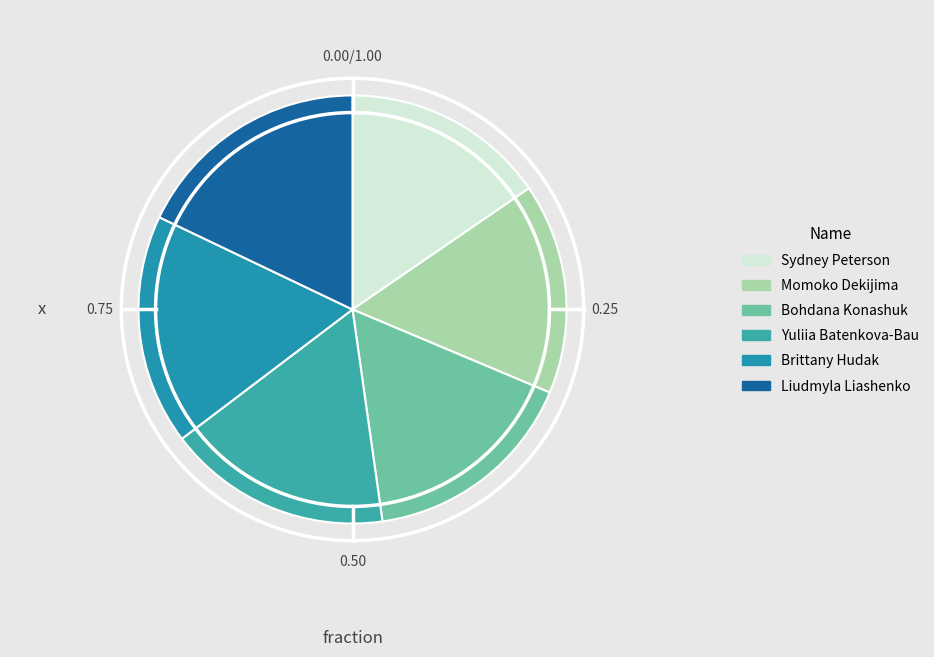

To the nearest percent, what is the difference between the largest and smallest slice percentages?

2%